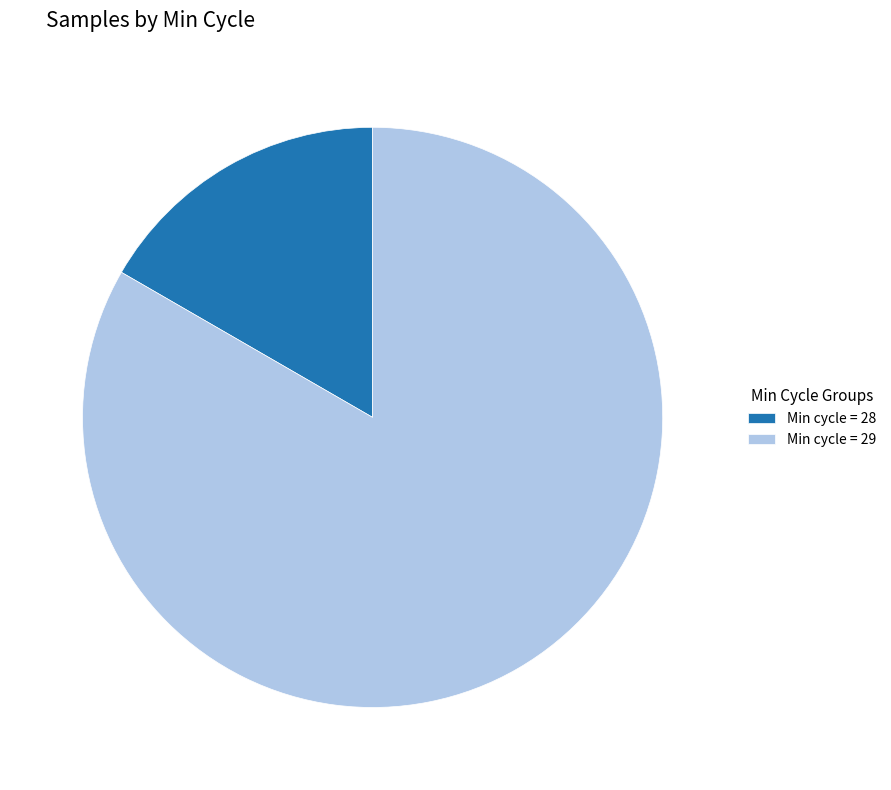

Which category has the biggest portion of the pie?

Min cycle = 29